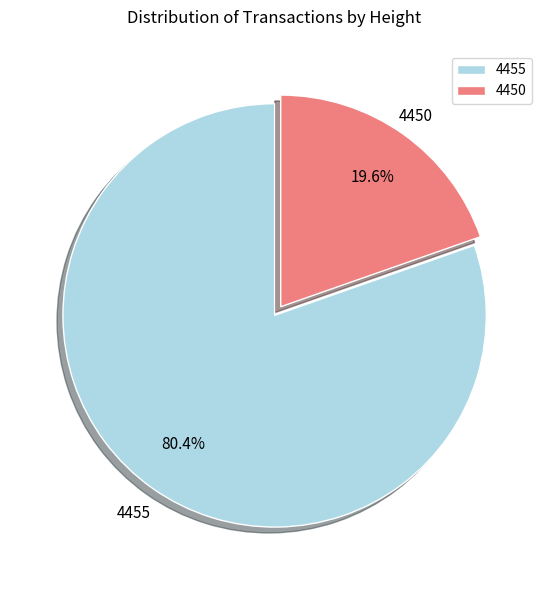

How many segments does this pie chart have?

2